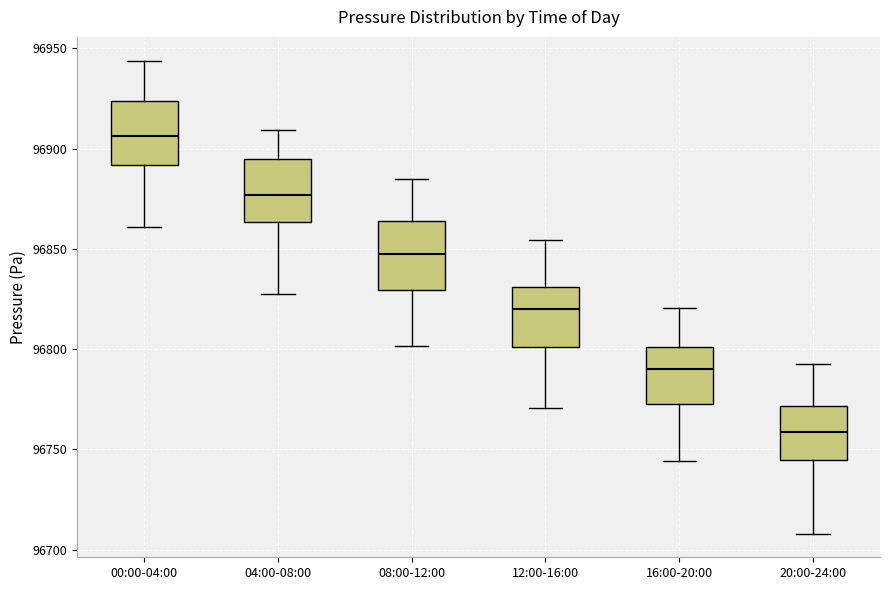

Which box has the highest median line?

00:00-04:00